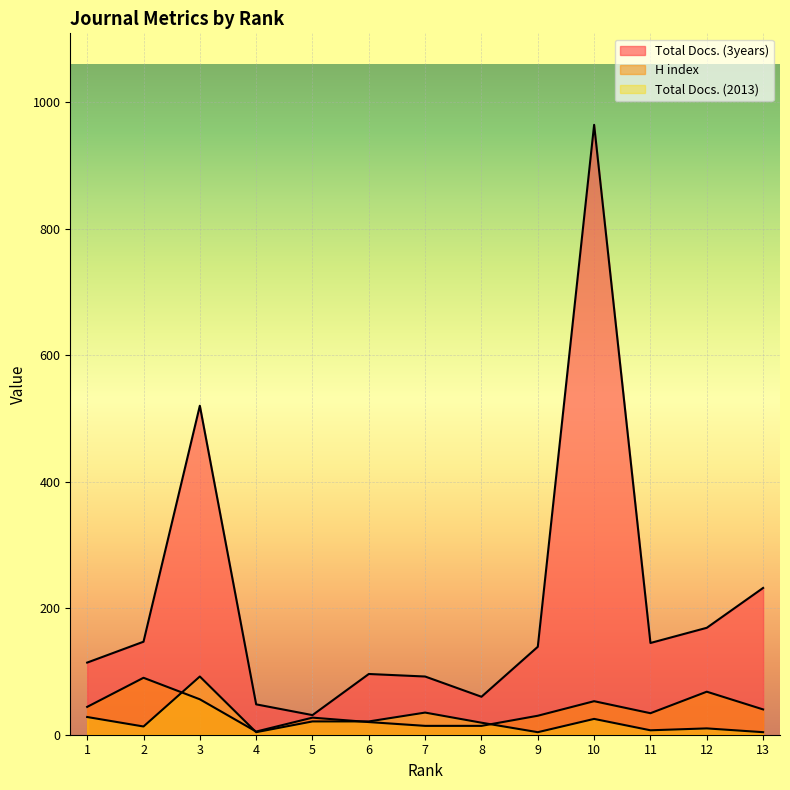

At which label is H index closest to 47?

1